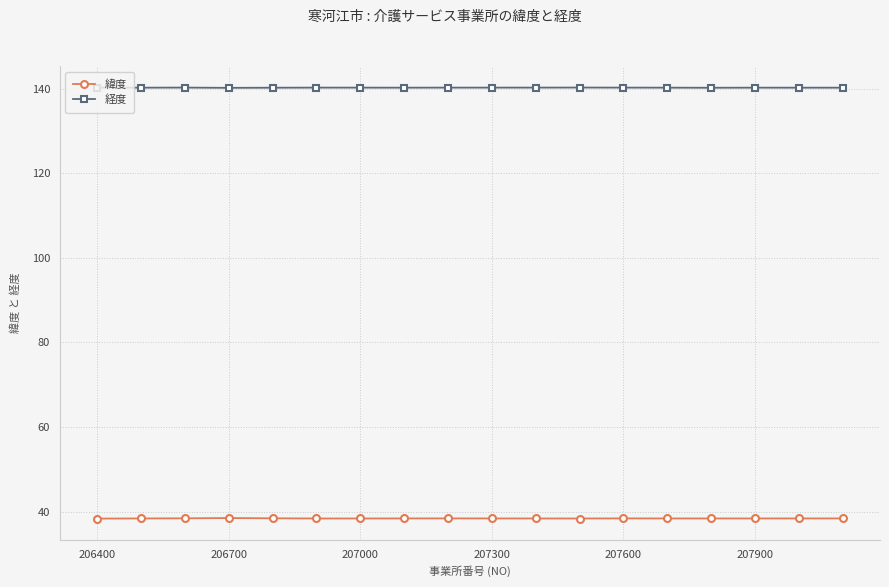

Which series has the largest total across all categories?

経度